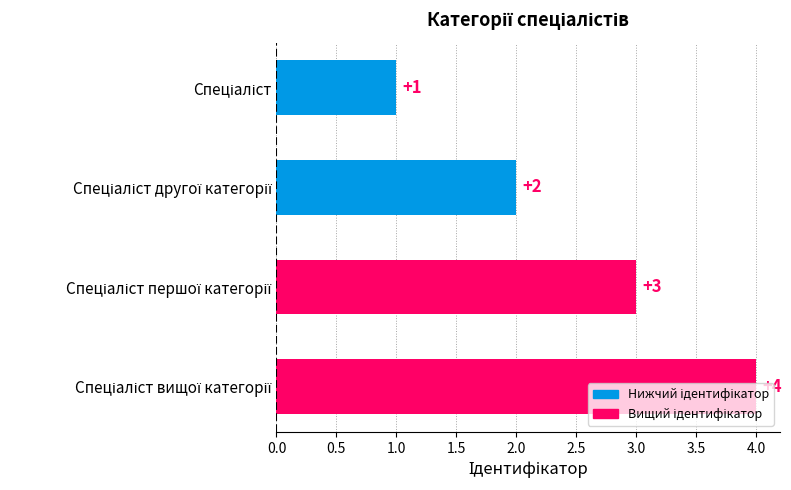

What is the sum of all values?

10